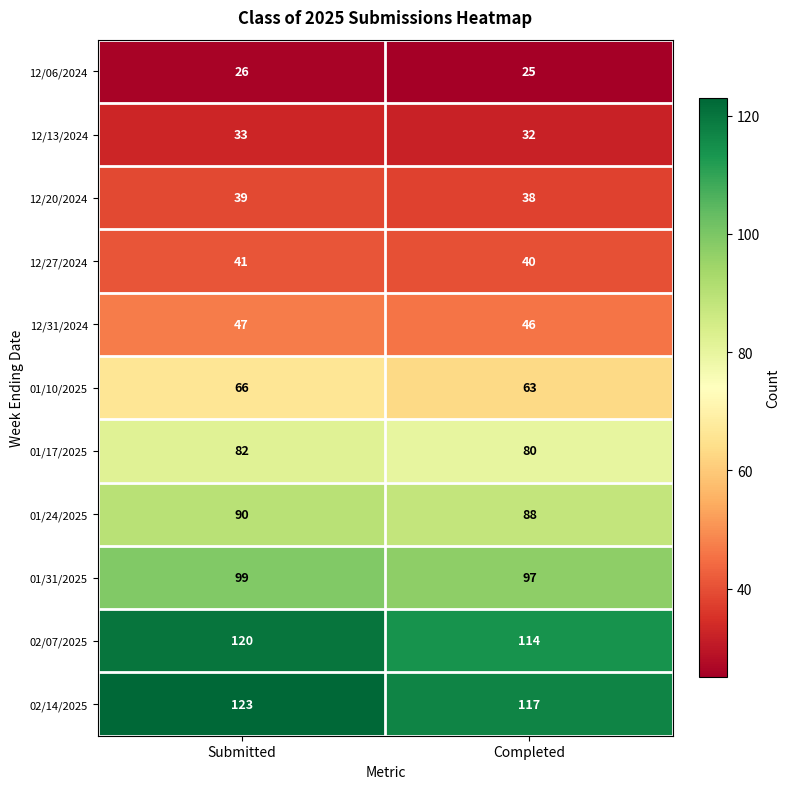

The 12/13/2024 series shows 32 at Completed. True or false?

True